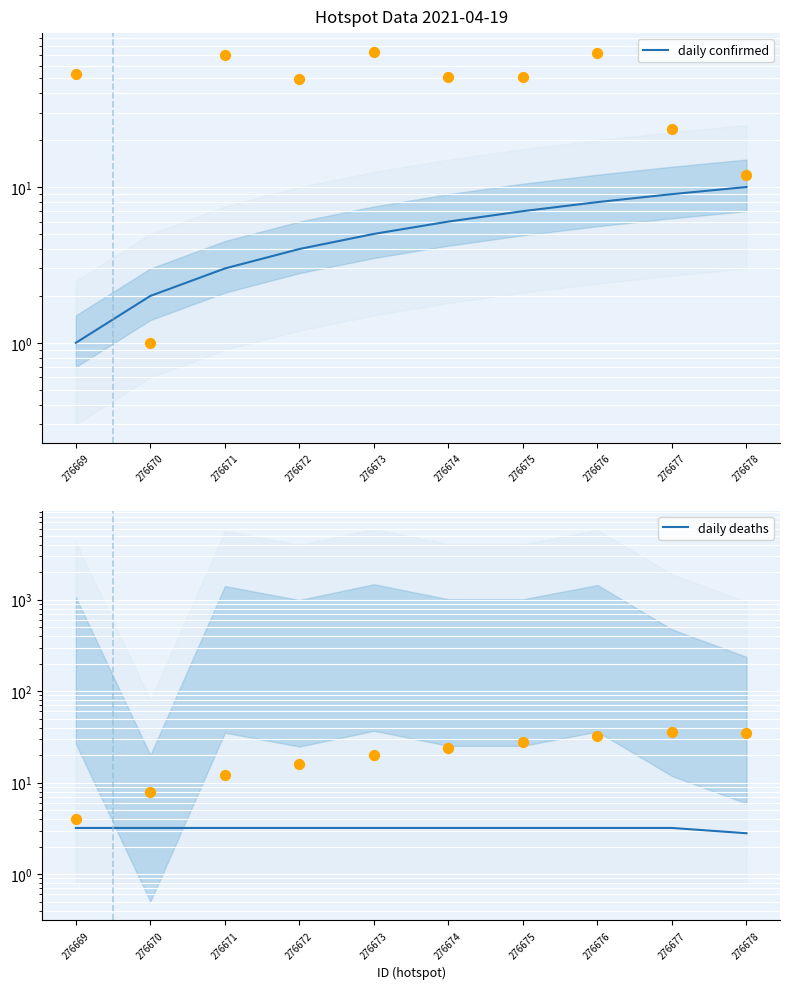

What are all the series names shown in the legend?

daily confirmed, daily deaths